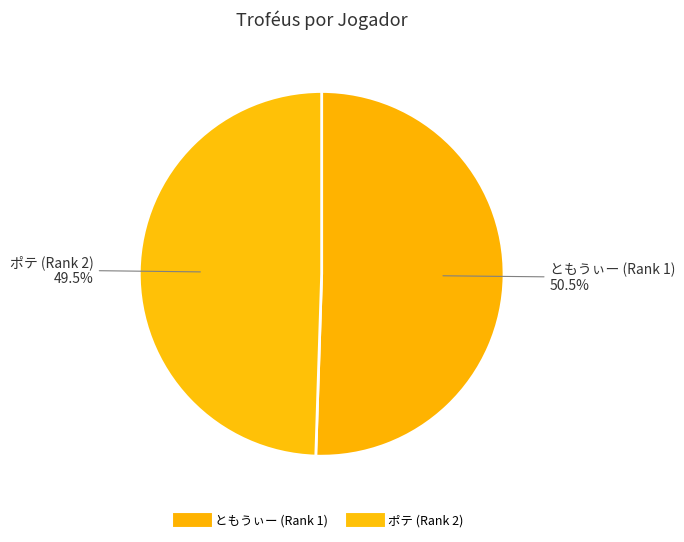

How many segments does this pie chart have?

2